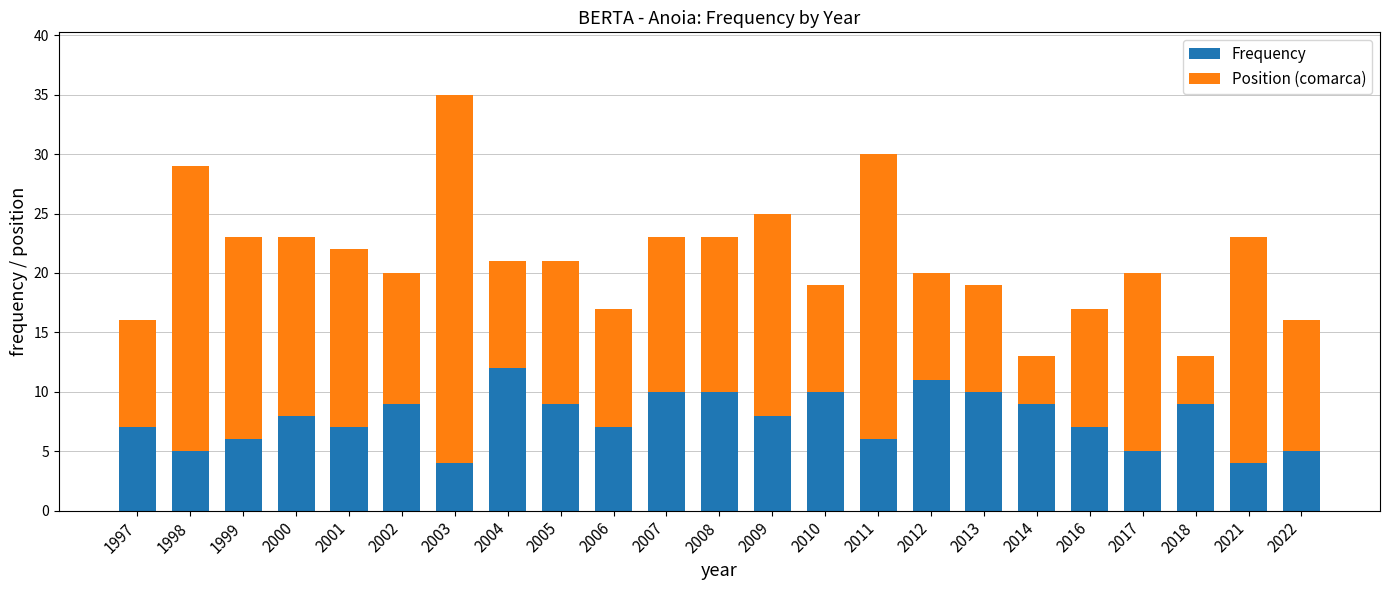

What is the difference between the second highest and minimum values in the Frequency series?

7